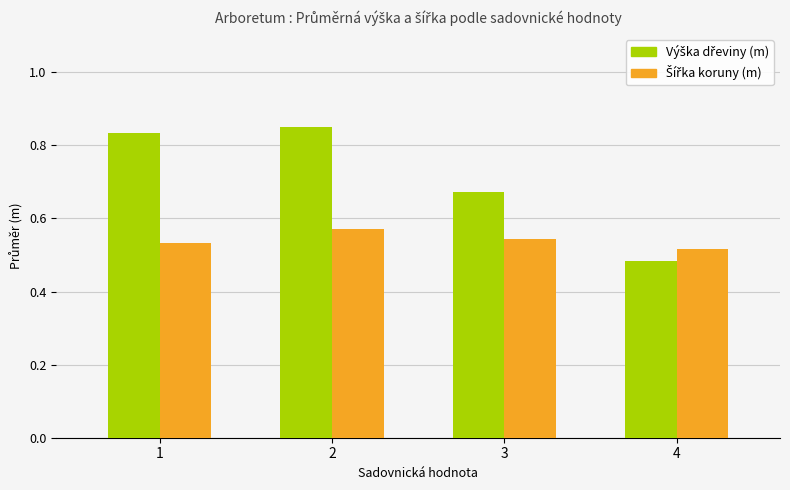

Which label corresponds to the smallest value in the chart?

4